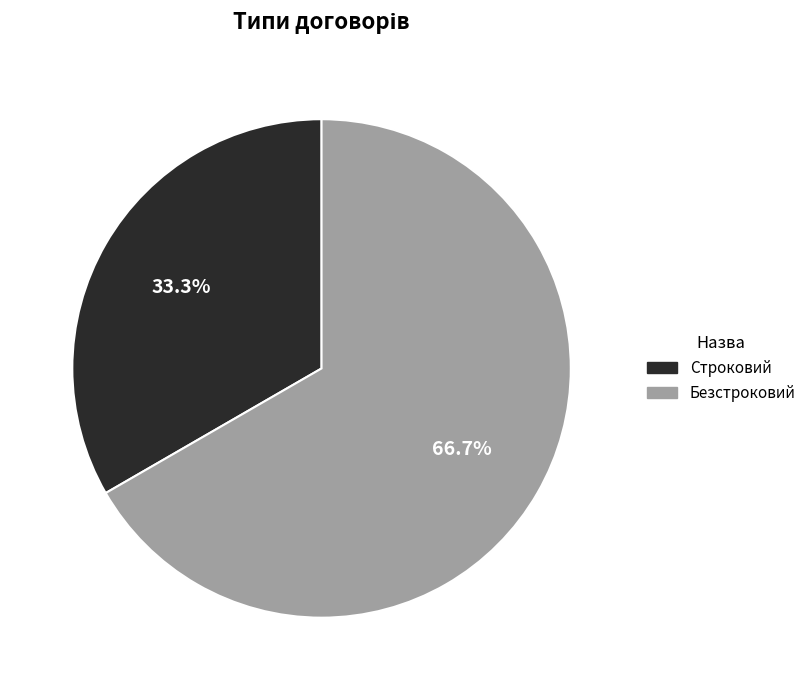

What percentage is NOT represented by Безстроковий?

33.3%